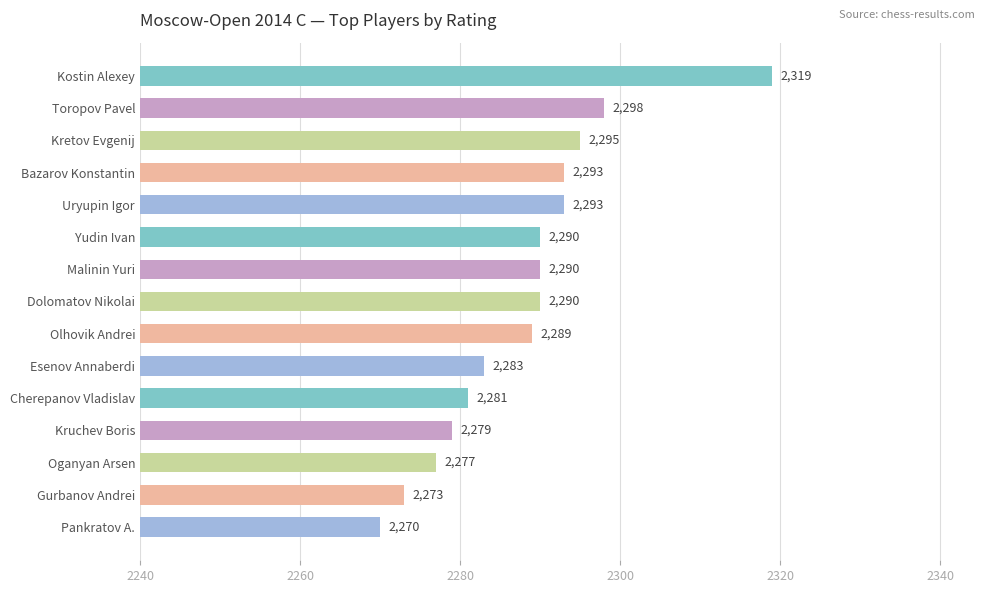

What is the difference between the maximum and minimum values?

49